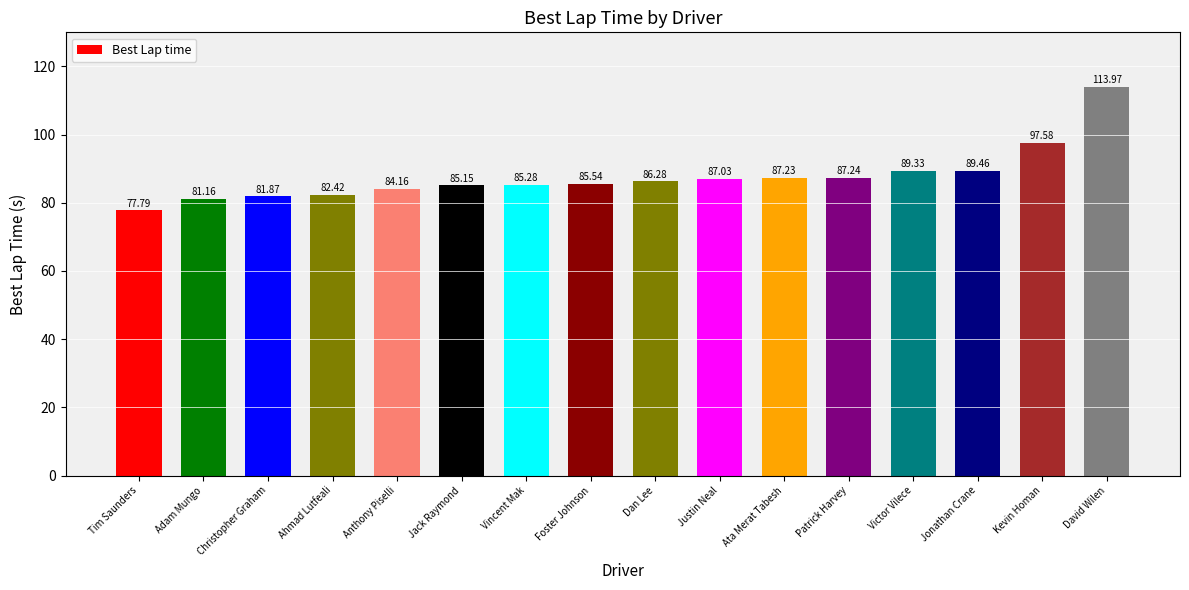

What is the value of the 1st bar from the left?

77.8